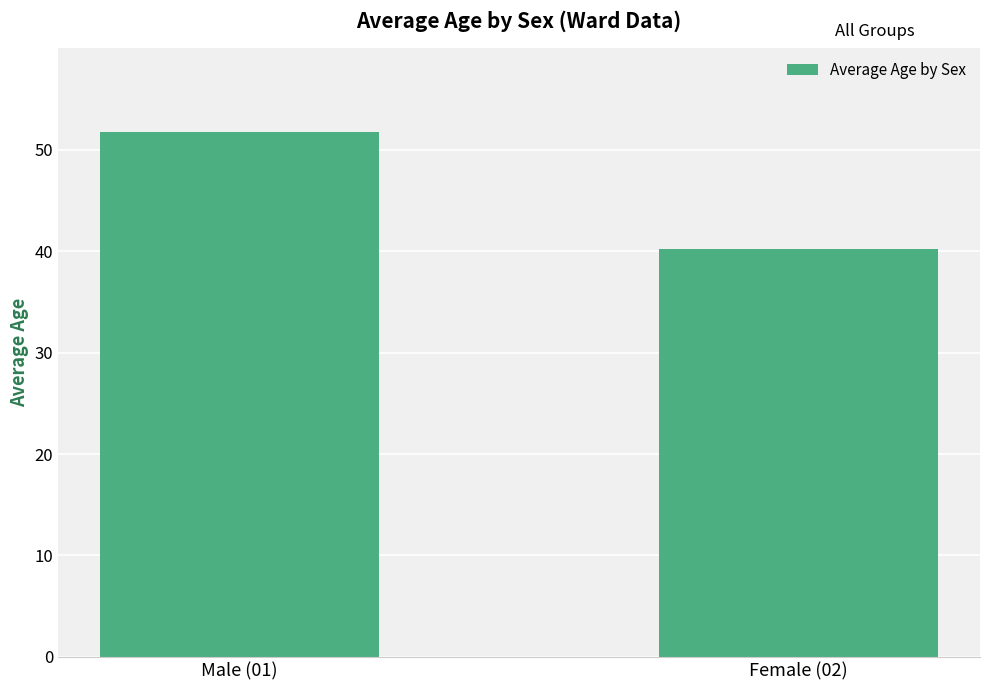

What is the label of the 1st bar from the left?

Male (01)